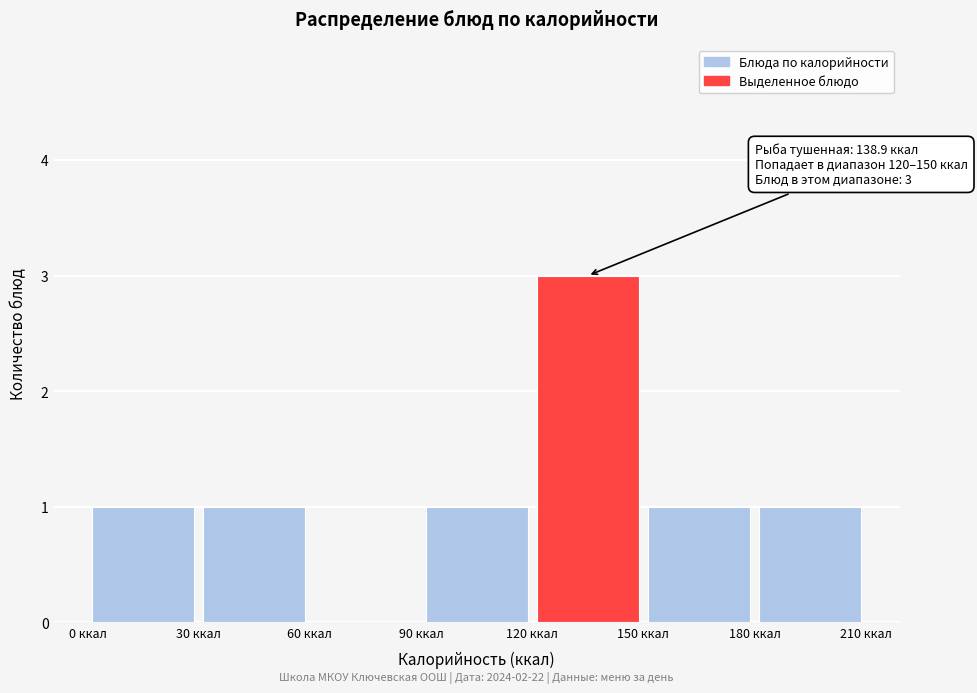

Which range on the x-axis has the tallest bar?

120 to 150